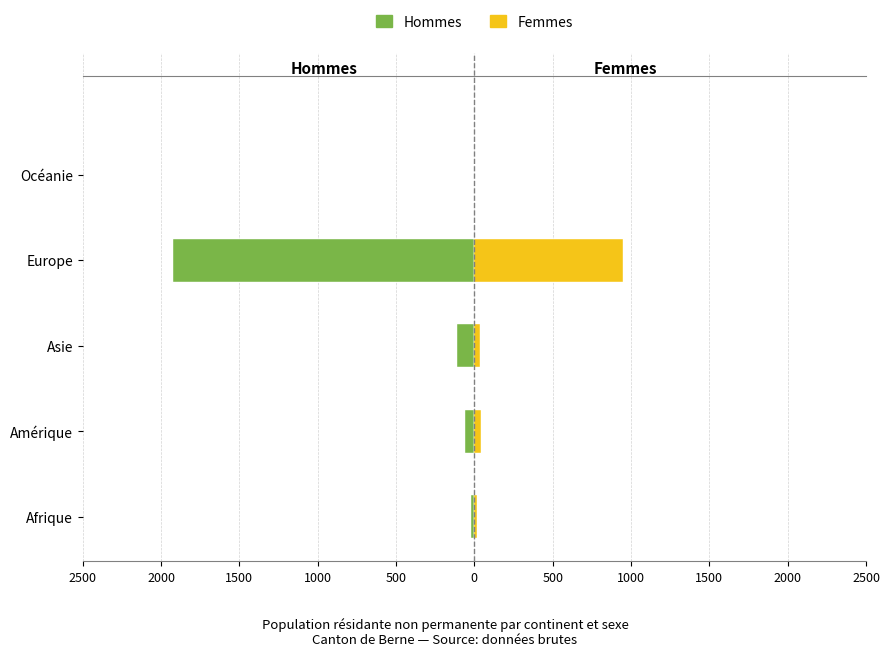

What is the difference between the highest and lowest values at Afrique?

38